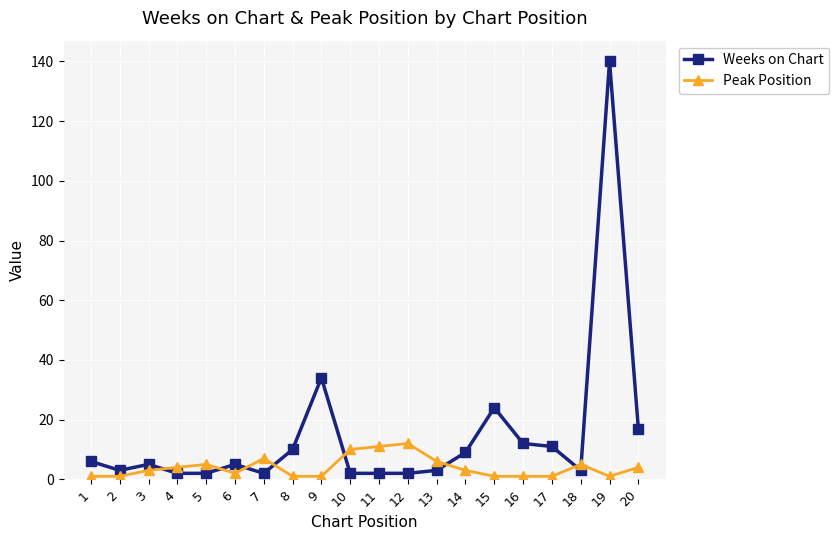

Which series has the widest spread of values?

Weeks on Chart